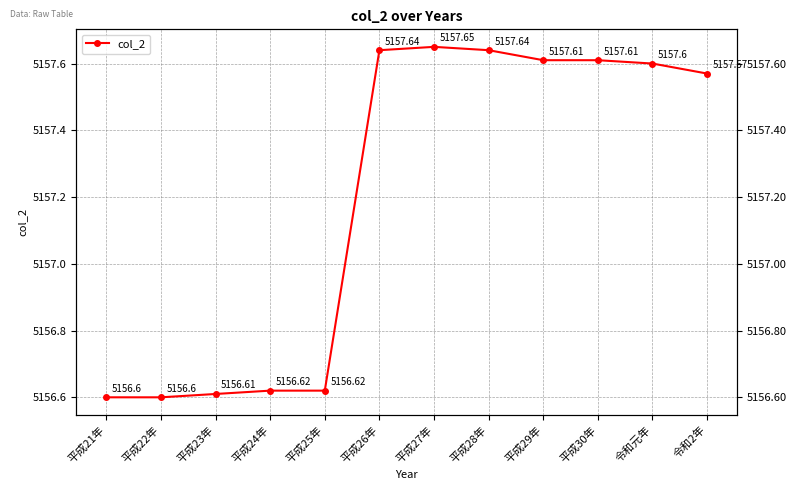

Between 平成21年 and 平成24年, which is larger?

平成24年